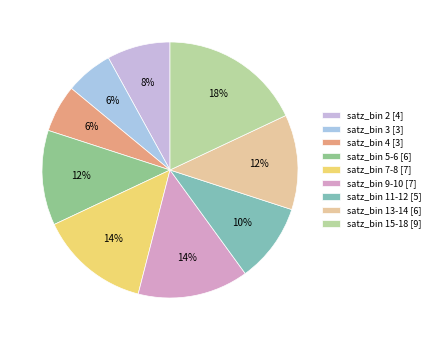

How many slices are in this pie chart?

9